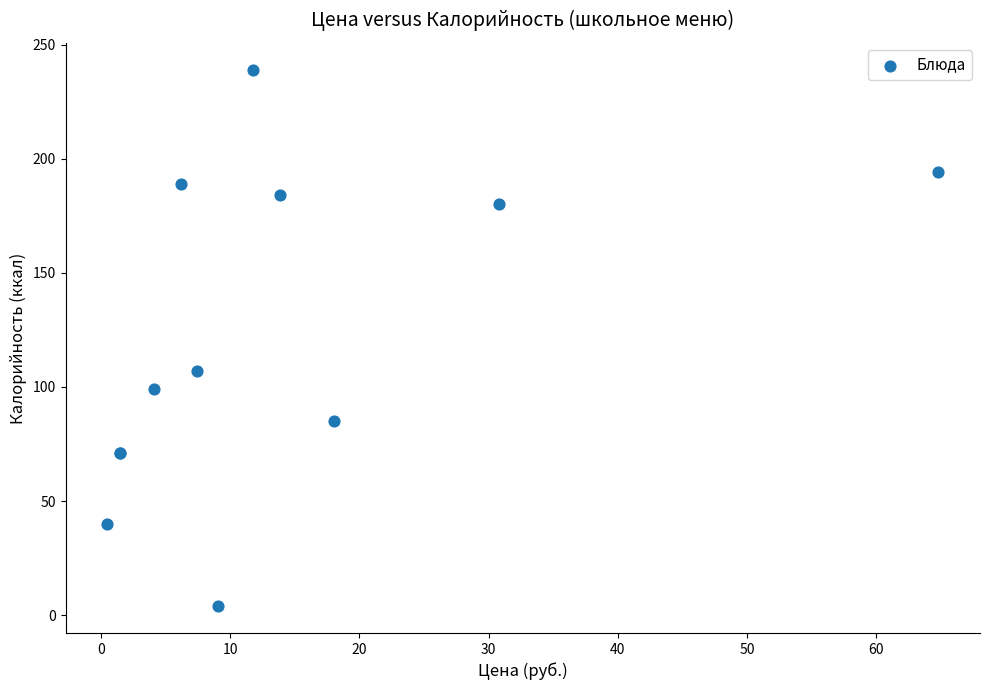

What Y value in the scatter plot is closest to 121?

107